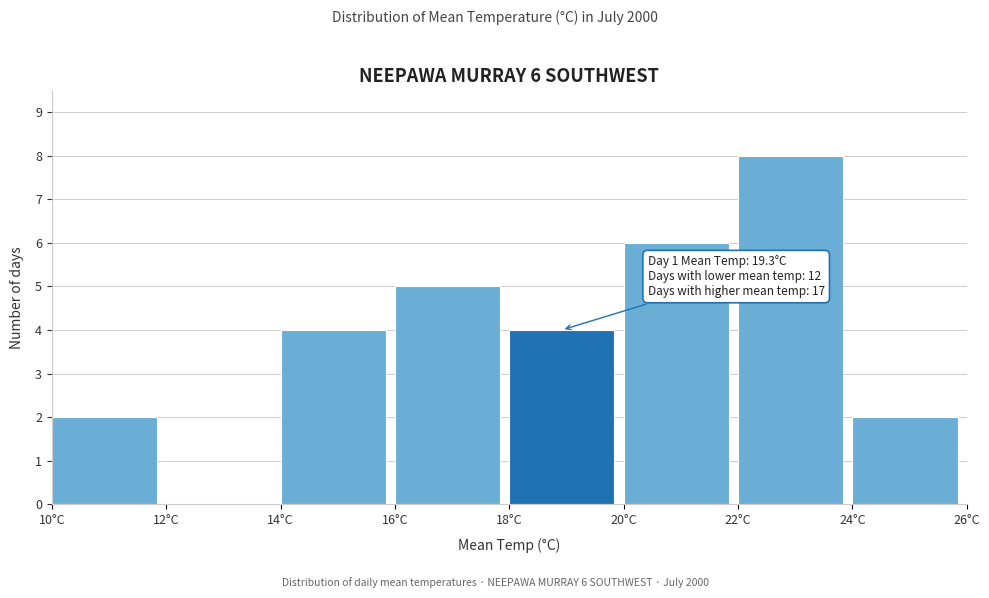

Over which range of the x-axis is the bar tallest?

22 to 24